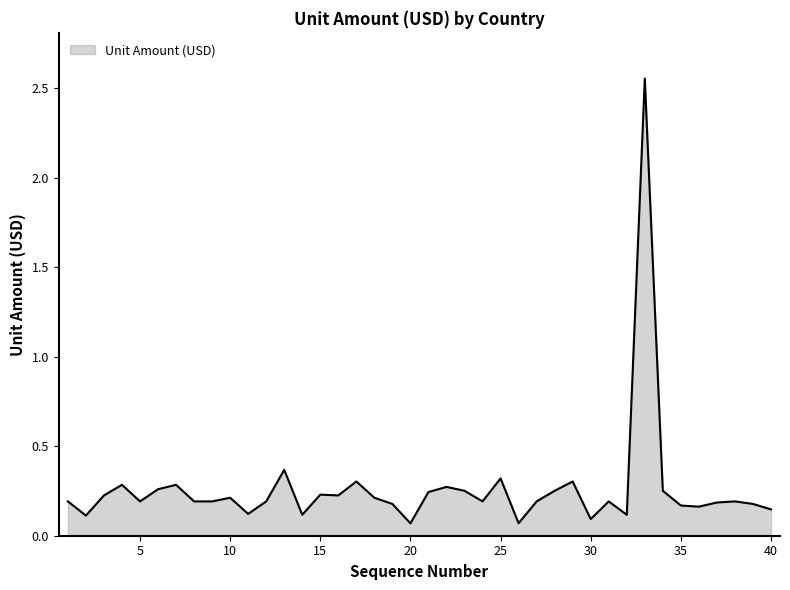

What is the difference between the maximum and minimum values?

2.5